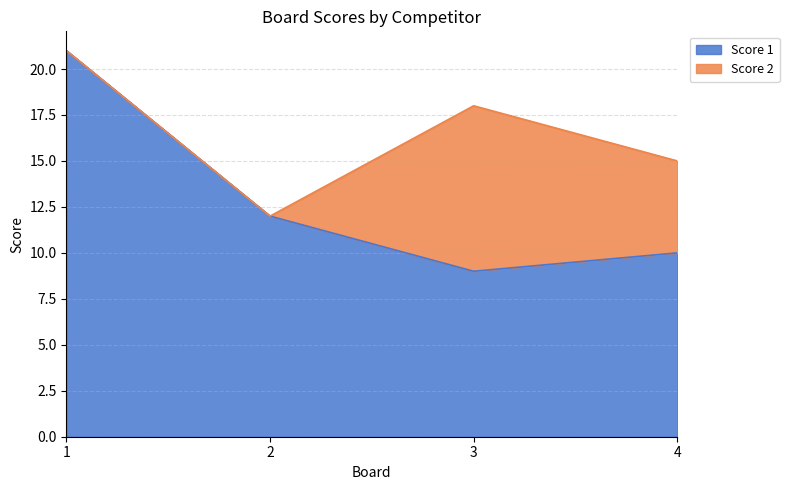

What is the difference between the maximum and minimum values?

12